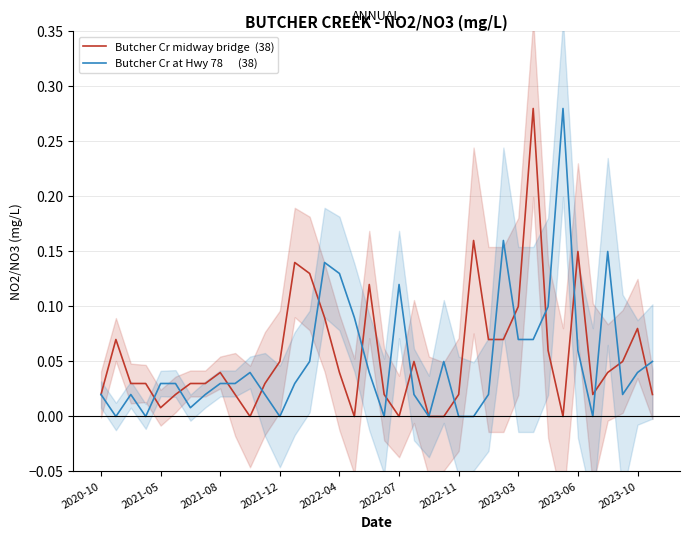

What is the highest value of the Butcher Cr midway bridge  (38) series?

0.3